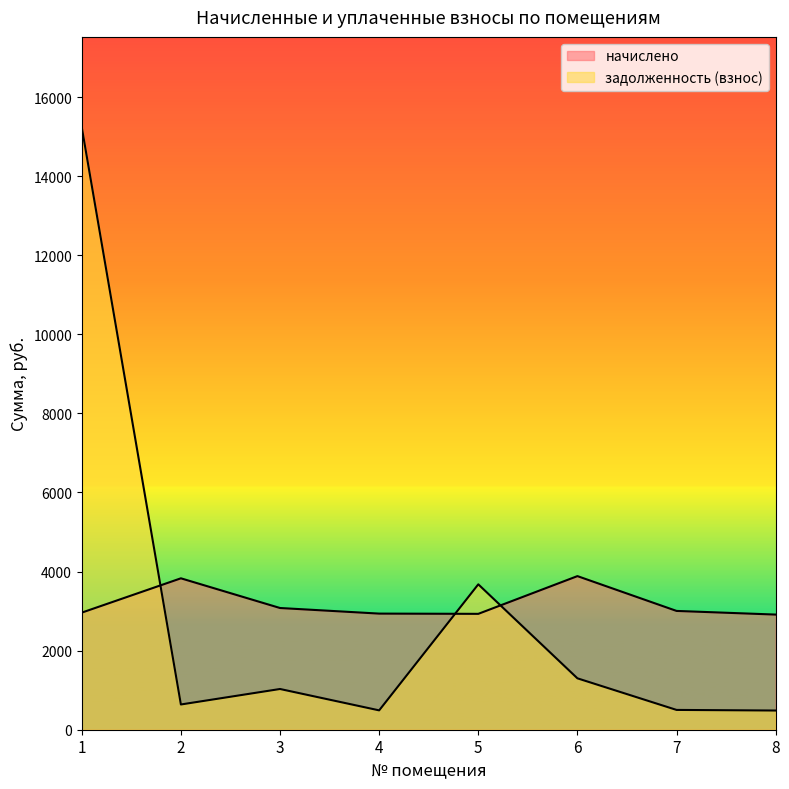

Where do начислено and задолженность (взнос) first cross each other?

1 and 2